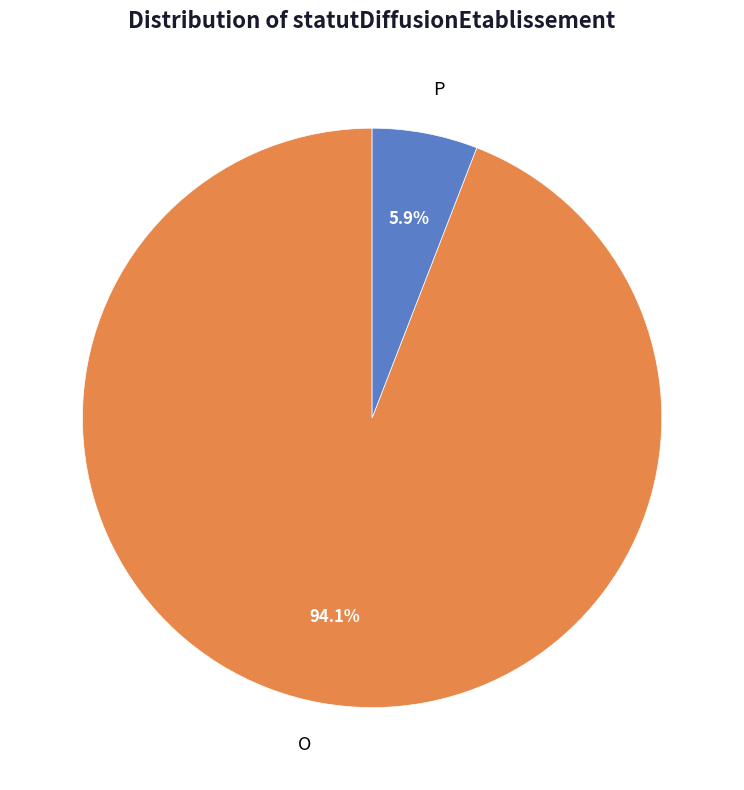

How many segments does this pie chart have?

2